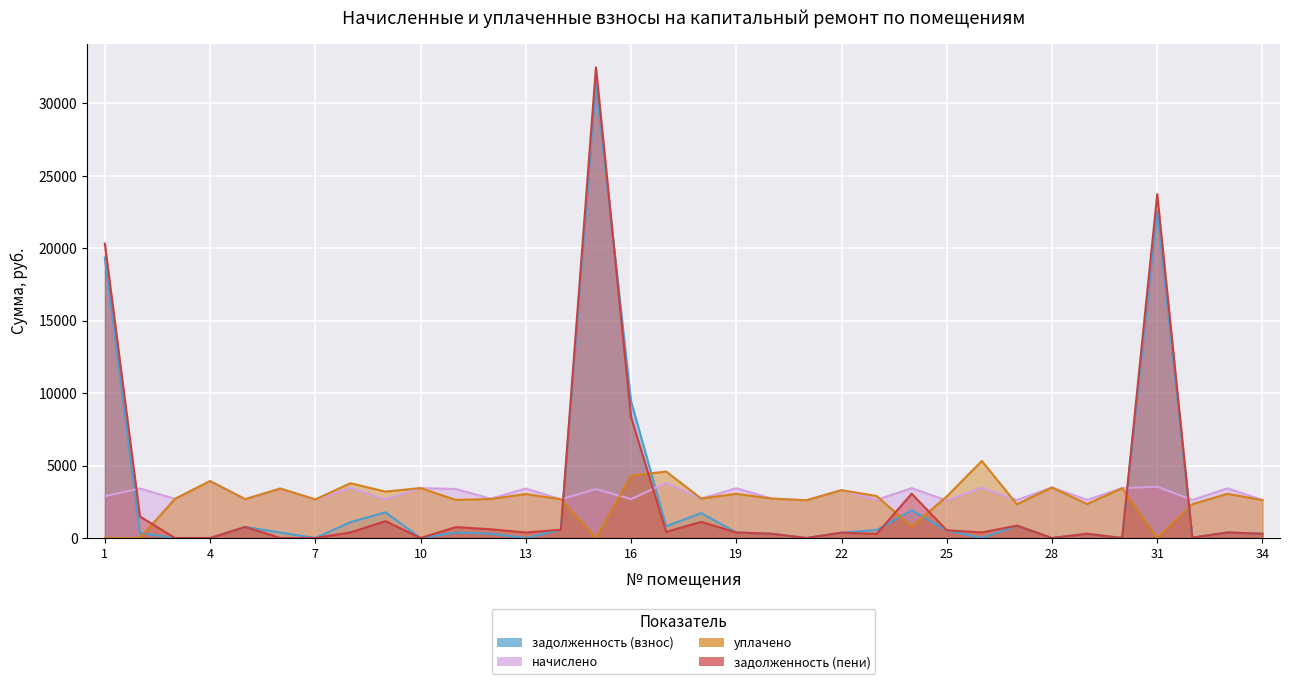

Count the number of data series in this chart.

4